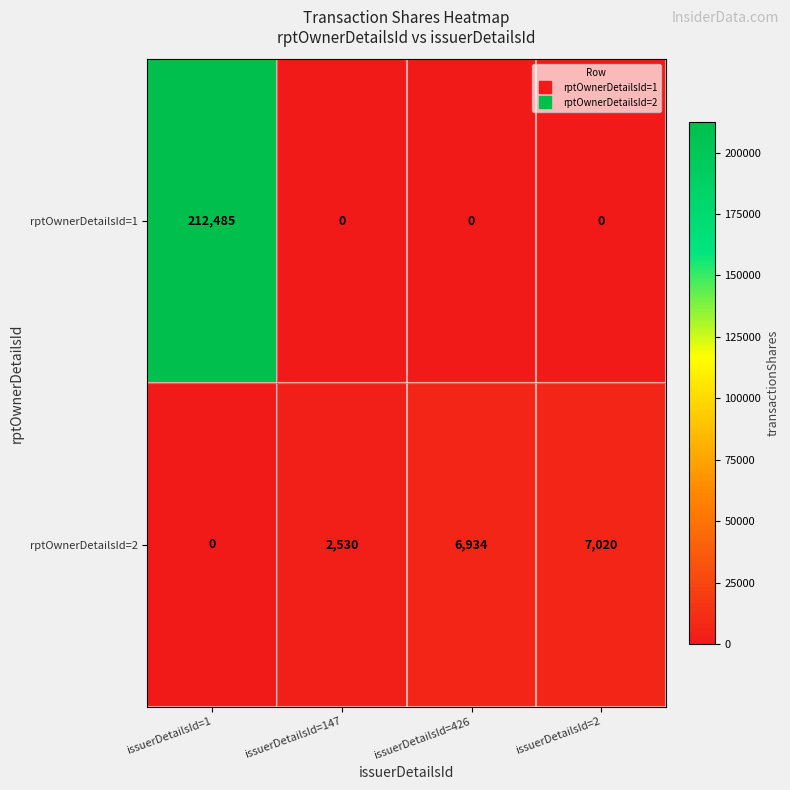

How many rptOwnerDetailsId=1 values are between 0 and 212485?

4